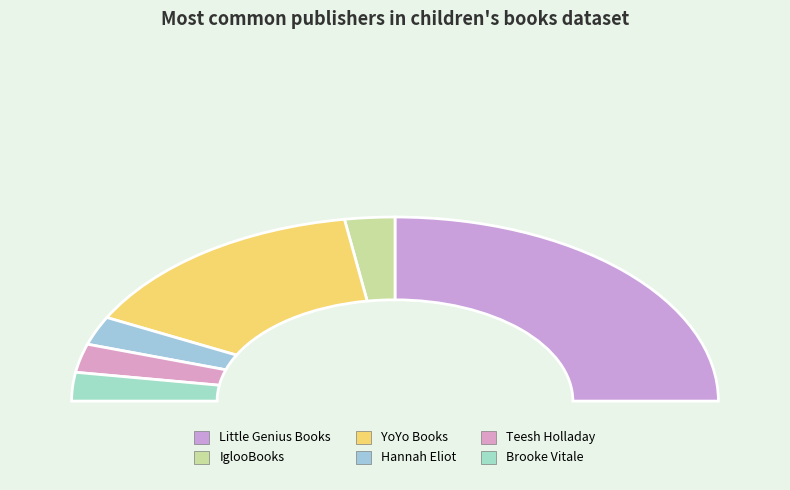

What percentage is the Teesh Holladay slice, to the nearest percent?

5%